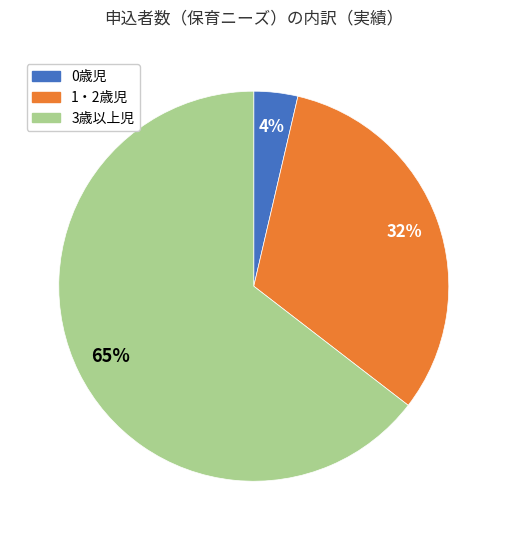

How many slices are in this pie chart?

3